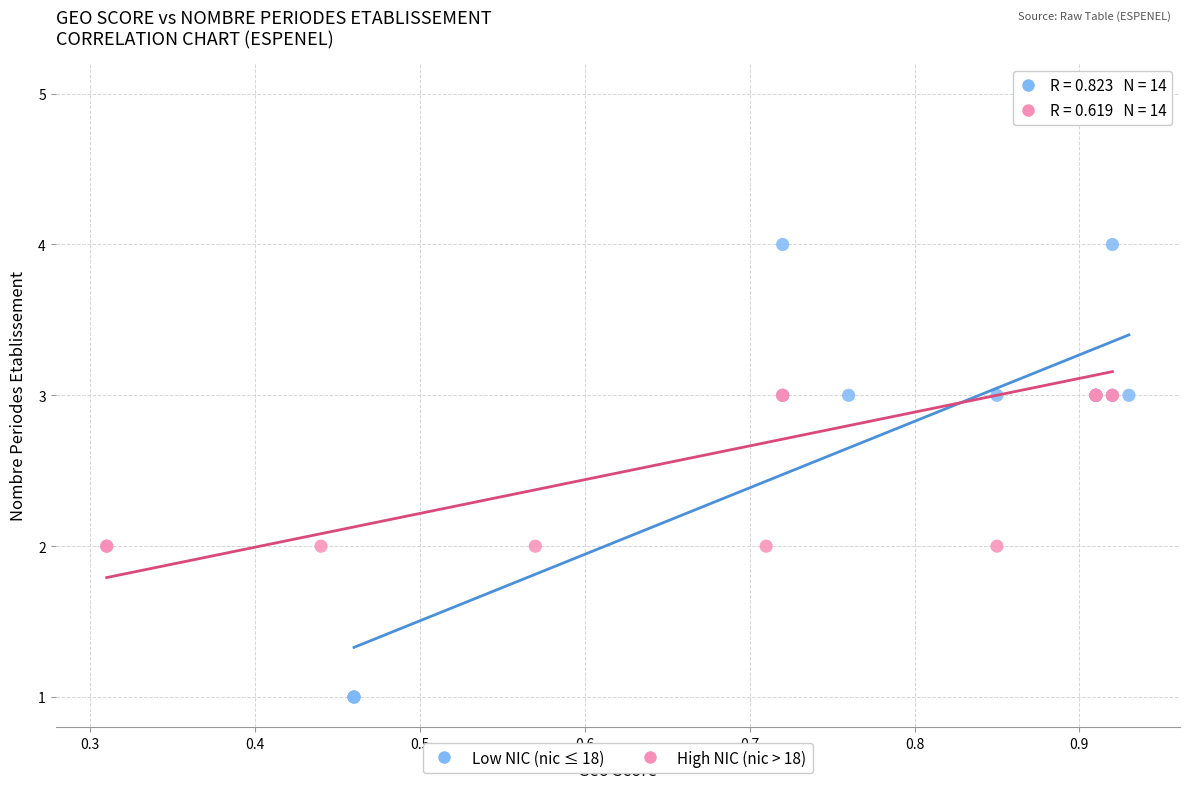

Which series reaches the maximum Y coordinate?

High NIC (nic > 18)